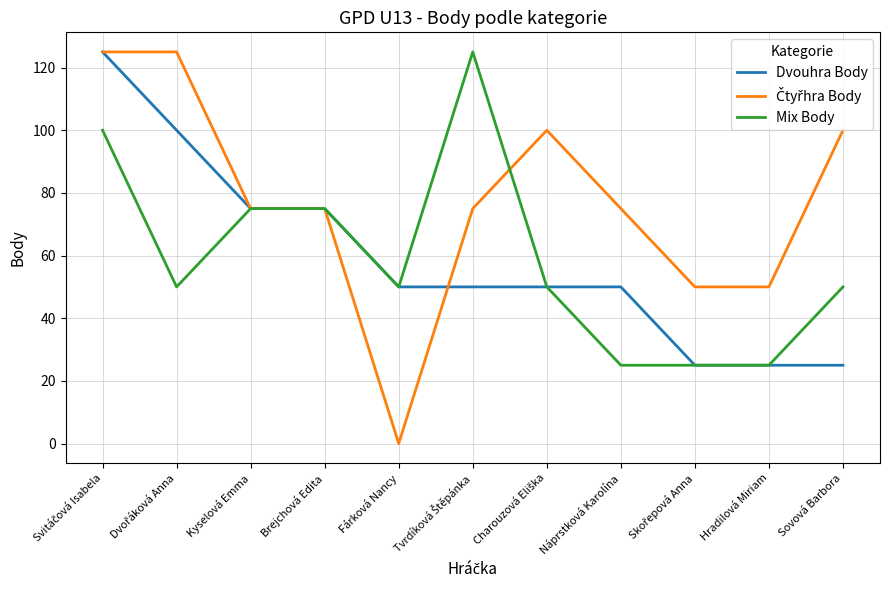

What position from the left is Hradilová Miriam?

10